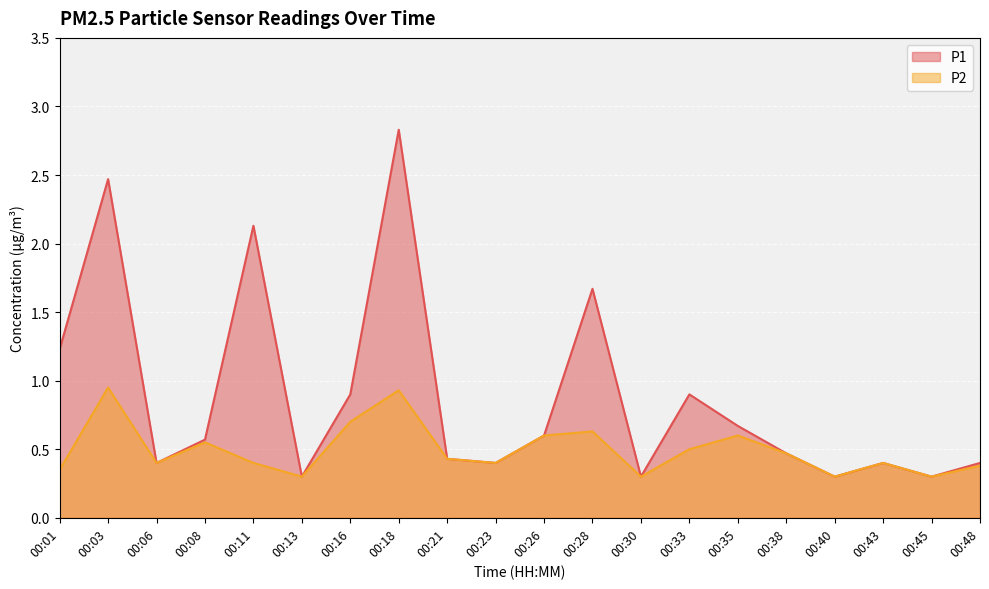

Reading right to left, extract all data points from this chart.

P1: 00:48=0.4	00:45=0.3	00:43=0.4	00:40=0.3	00:38=0.5	00:35=0.7	00:33=0.9	00:30=0.3	00:28=1.7	00:26=0.6	00:23=0.4	00:21=0.4	00:18=2.8	00:16=0.9	00:13=0.3	00:11=2.1	00:08=0.6	00:06=0.4	00:03=2.5	00:01=1.2
P2: 00:48=0.4	00:45=0.3	00:43=0.4	00:40=0.3	00:38=0.5	00:35=0.6	00:33=0.5	00:30=0.3	00:28=0.6	00:26=0.6	00:23=0.4	00:21=0.4	00:18=0.9	00:16=0.7	00:13=0.3	00:11=0.4	00:08=0.6	00:06=0.4	00:03=0.9	00:01=0.3